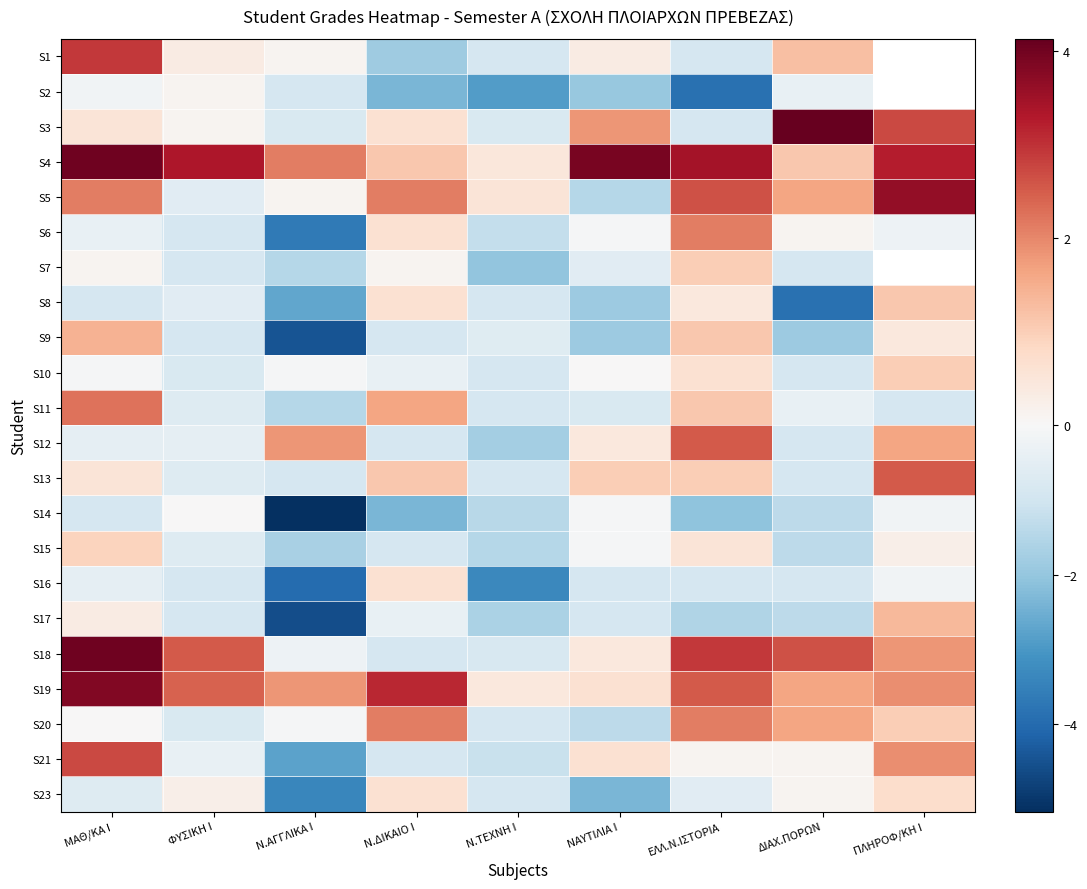

How many positive values does the S23 series have?

4